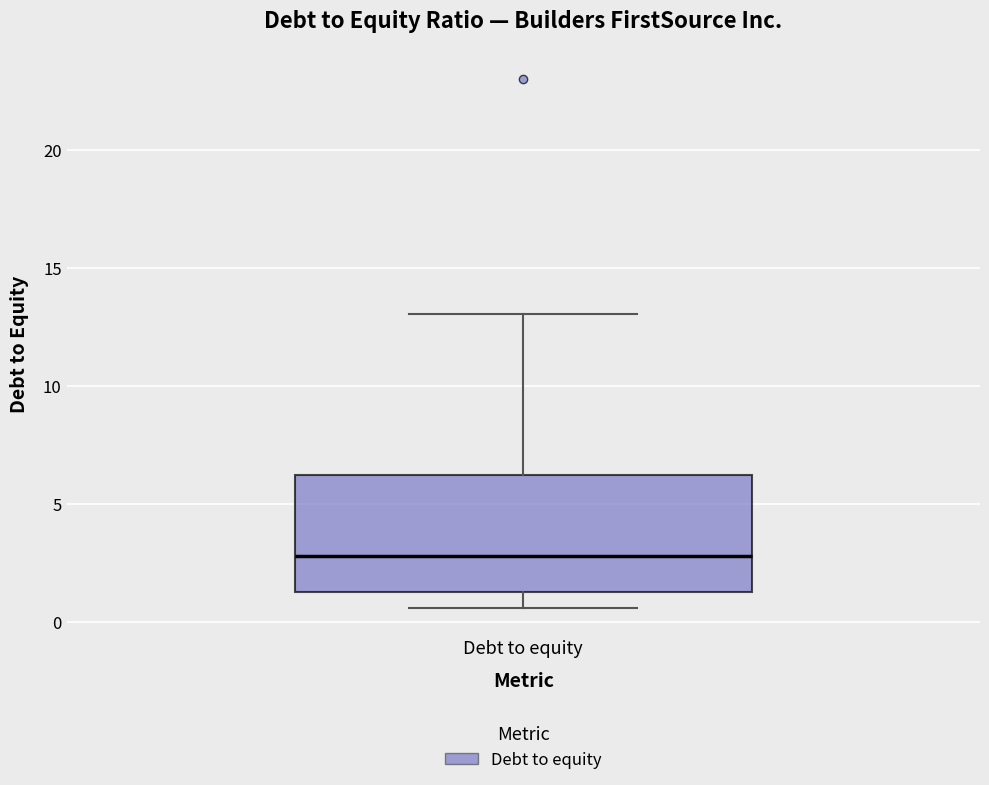

Read this box plot against the y-axis: the position of the median line, the range covered by the box, and the ends of both whiskers. The values are not printed on the chart, so give them approximately, as read against the axis.

median 3.0, box 1.5 to 6.0, whiskers 0.5 to 13.0